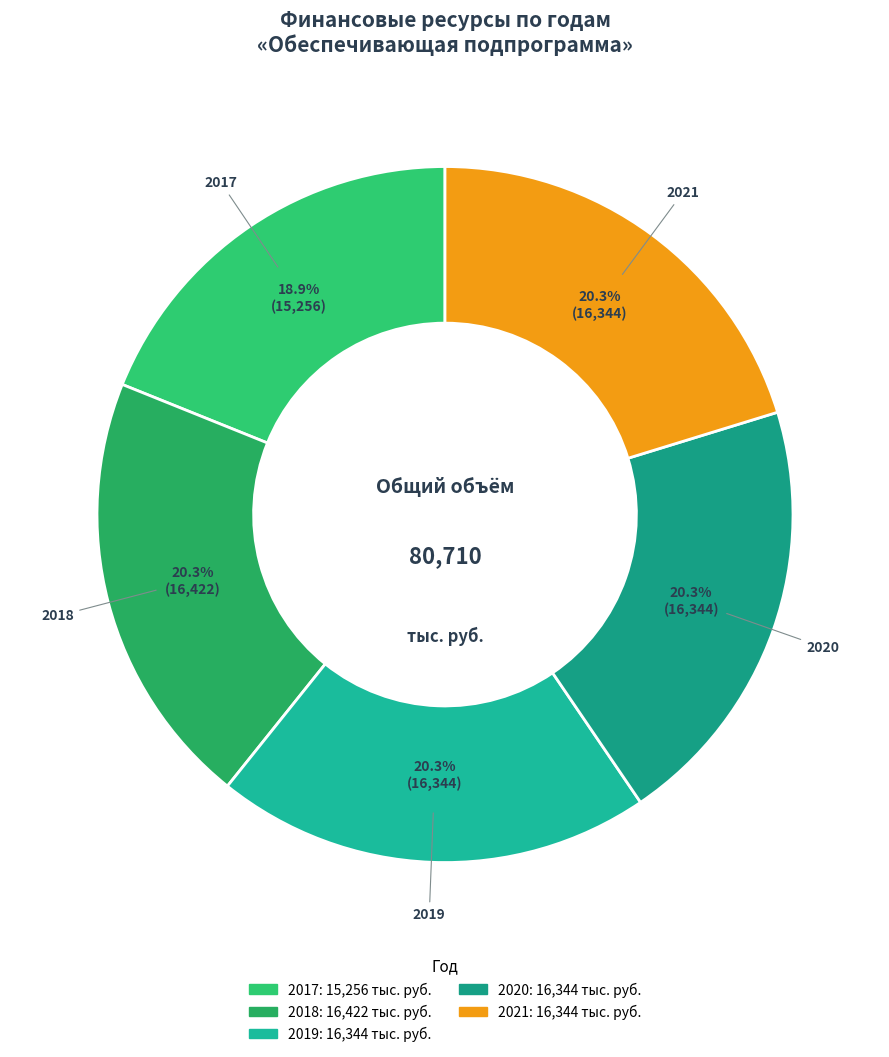

True or false: 2020 accounts for 20% of the total.

True